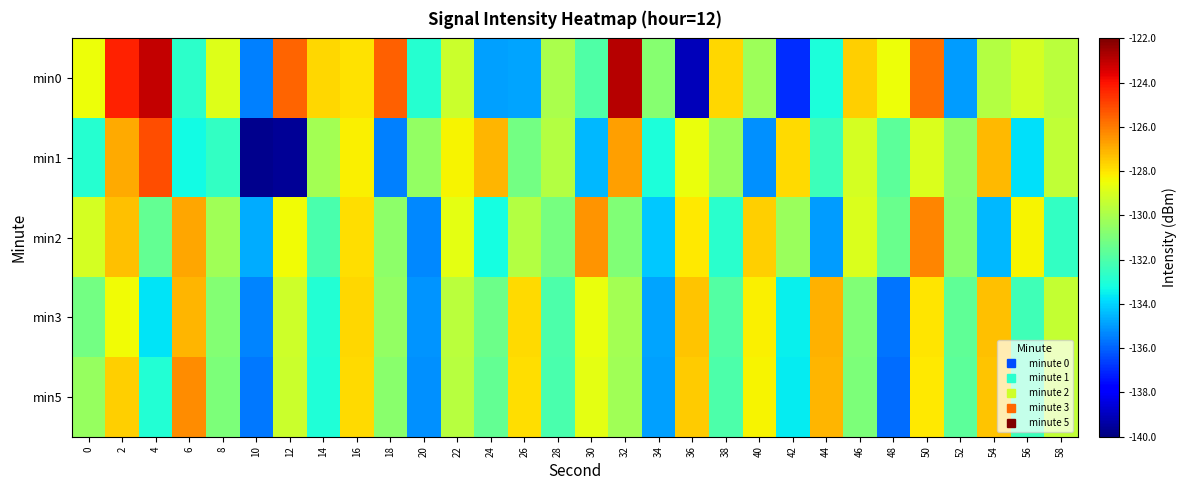

Rank the series by their maximum value, from highest to lowest.

min0, min1, min2, min5, min3